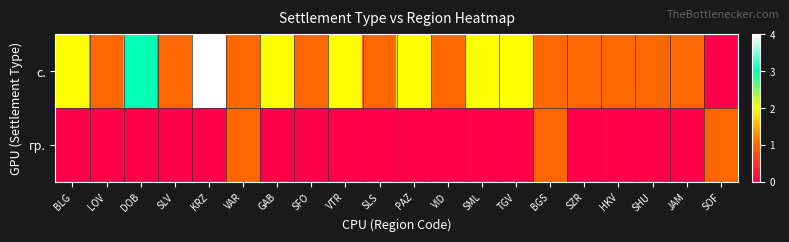

Reading left to right, list all the values displayed in this chart.

с.: BLG=2	LOV=1	DOB=3	SLV=1	KRZ=4	VAR=1	GAB=2	SFO=1	VTR=2	SLS=1	PAZ=2	VID=1	SML=2	TGV=2	BGS=1	SZR=1	HKV=1	SHU=1	JAM=1	SOF=0
гр.: BLG=0	LOV=0	DOB=0	SLV=0	KRZ=0	VAR=1	GAB=0	SFO=0	VTR=0	SLS=0	PAZ=0	VID=0	SML=0	TGV=0	BGS=1	SZR=0	HKV=0	SHU=0	JAM=0	SOF=1